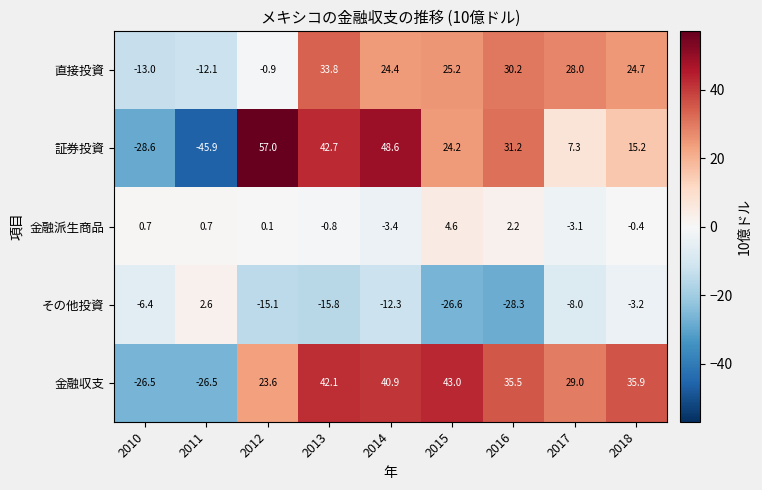

At which category does the chart reach its minimum across all series?

2011